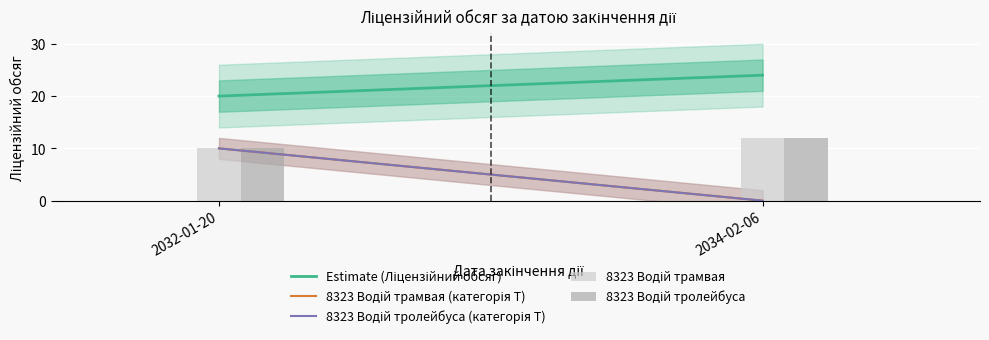

Count the number of categories in the chart.

2